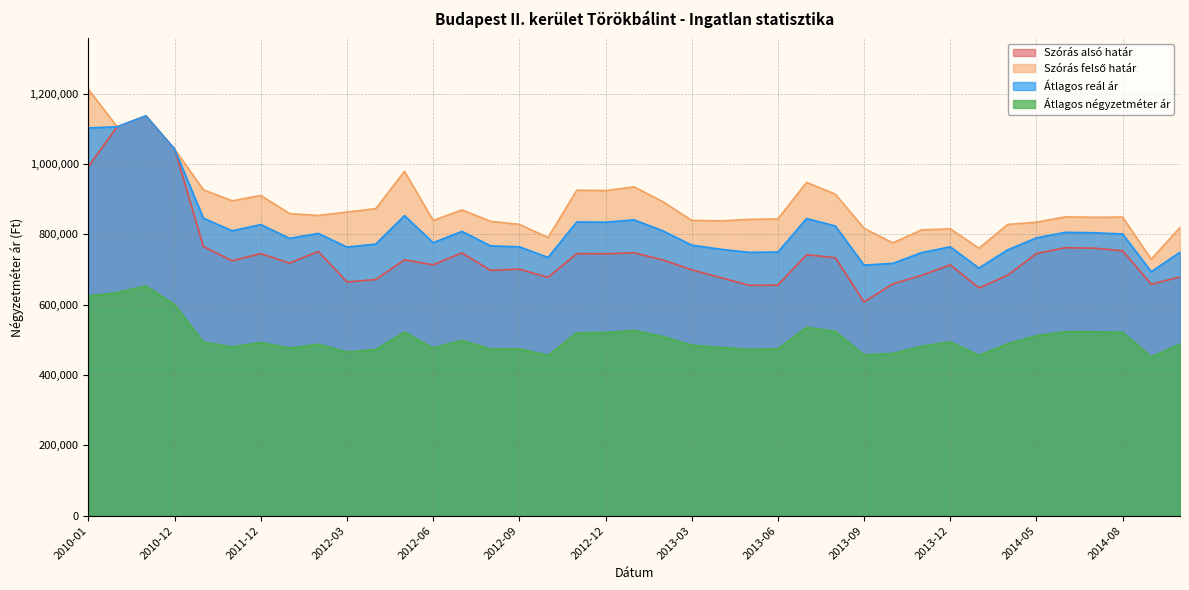

What value does the Szórás felső határ series have at 2013-01?

934929